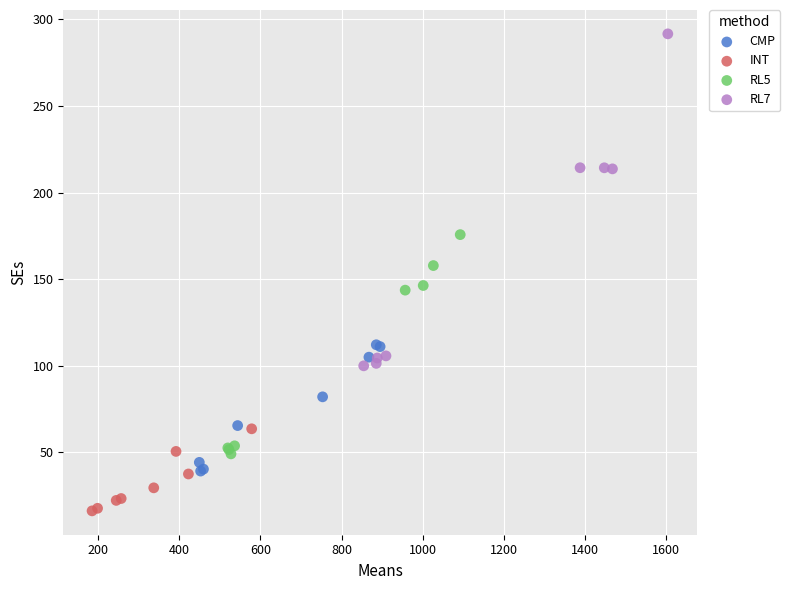

Which series reaches the maximum Y coordinate?

RL7